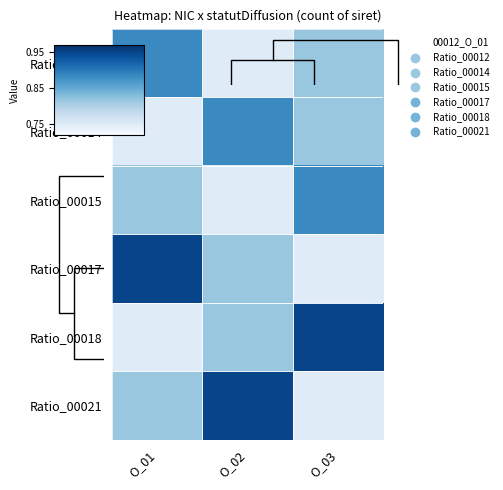

Which has a higher value, O_02 or O_03?

O_03